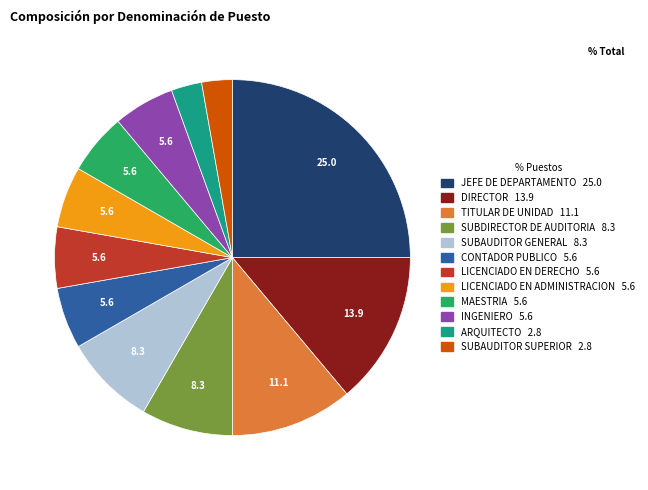

Is LICENCIADO EN ADMINISTRACION the majority of the pie?

No